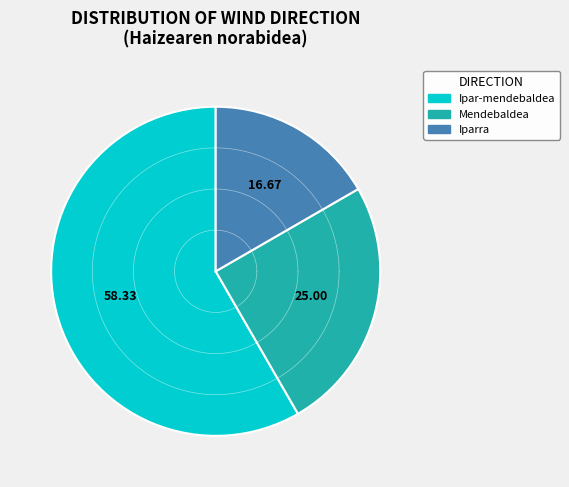

To the nearest percent, what is the difference between the Ipar-mendebaldea and Mendebaldea slice percentages?

33%